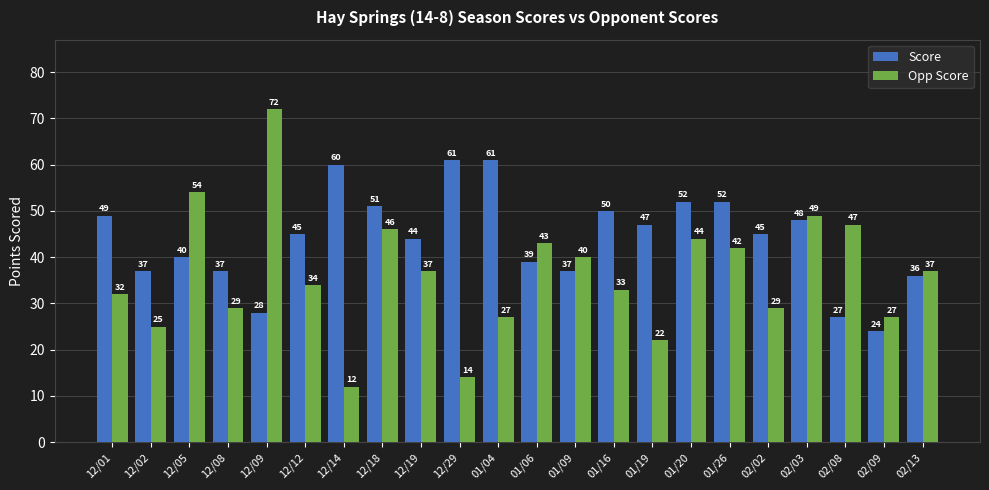

Which series changed the most between 12/02 and 01/09?

Opp Score